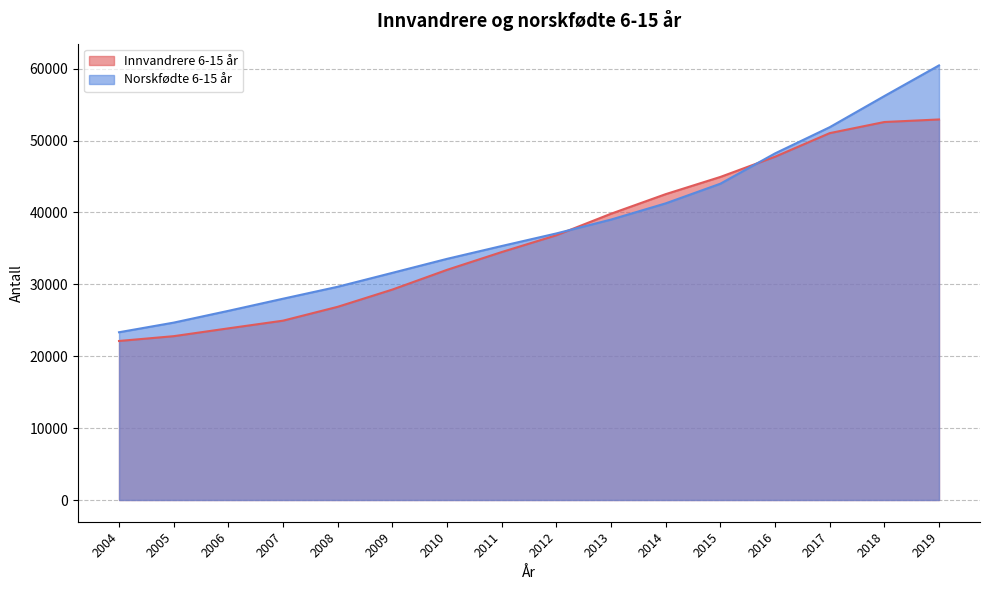

The value of Norskfødte 6-15 år at 2009 is 53170. True or false?

False